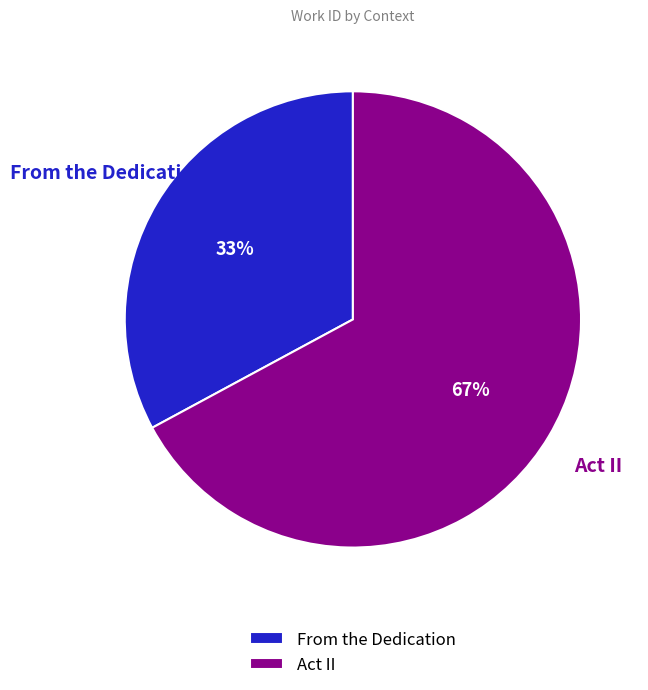

What percentage is the Act II slice, to the nearest percent?

67%